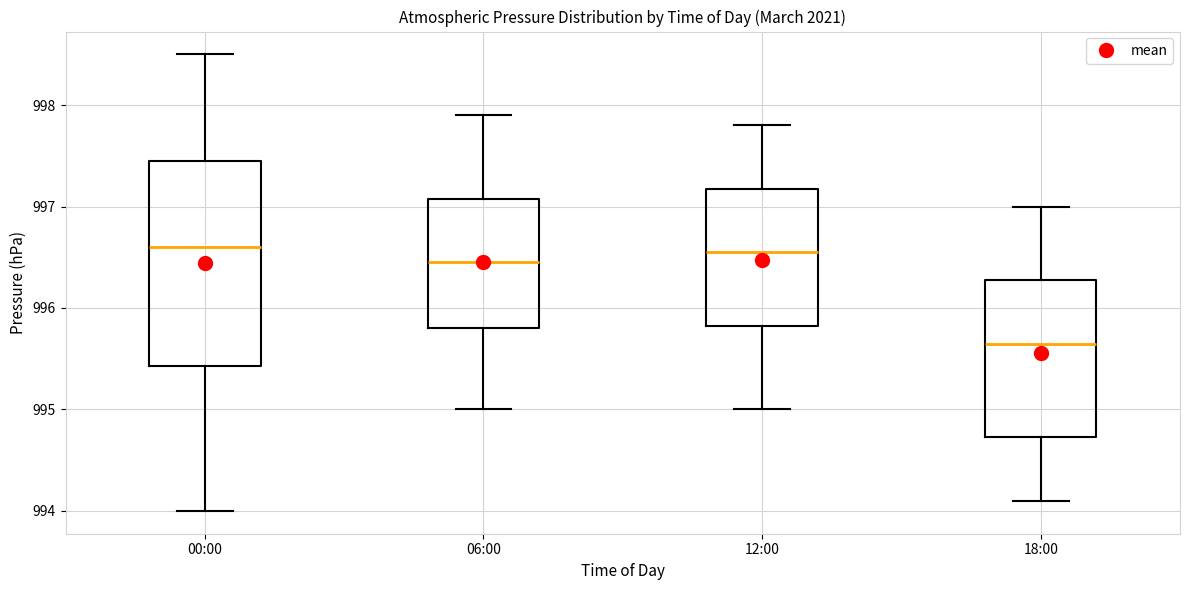

Reading left to right, read every box against the y-axis: the position of its median line, the range the box covers, and the ends of its whiskers. The values are not printed on the chart, so give them approximately, as read against the axis.

00:00: median 996.6, box 995.4 to 997.5, whiskers 994.0 to 998.5
06:00: median 996.5, box 995.8 to 997.1, whiskers 995.0 to 997.9
12:00: median 996.6, box 995.8 to 997.2, whiskers 995.0 to 997.8
18:00: median 995.7, box 994.7 to 996.3, whiskers 994.1 to 997.0